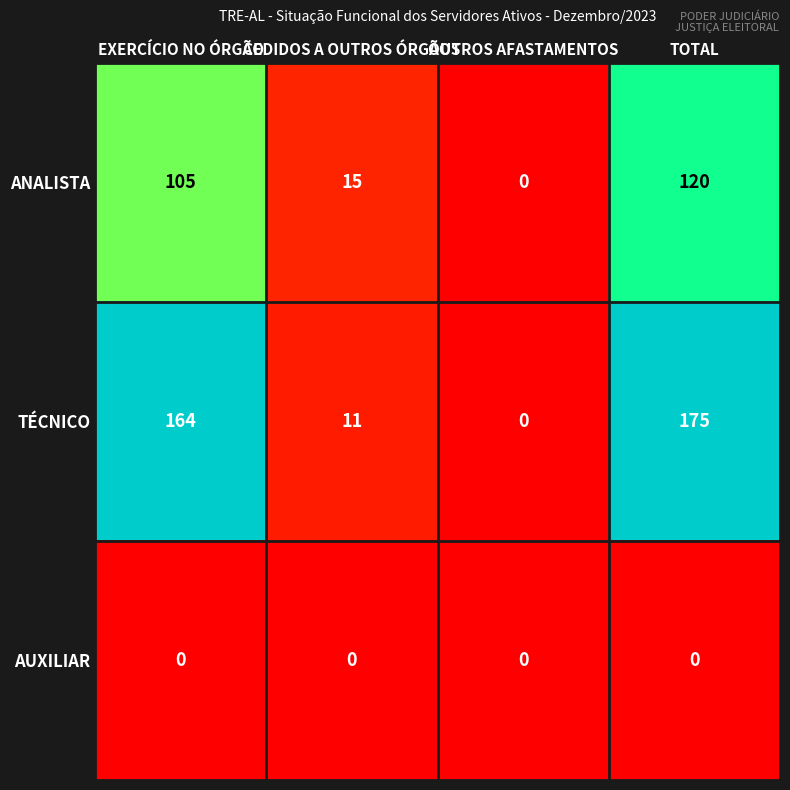

Is it true that ANALISTA equals 105 at EXERCÍCIO NO ÓRGÃO?

True